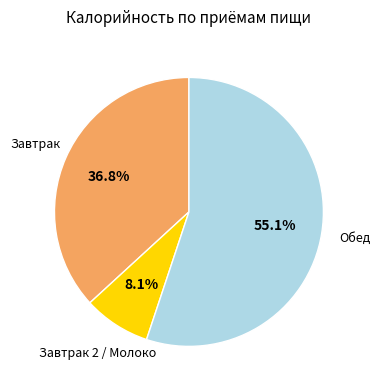

Count the number of slices in the pie.

3